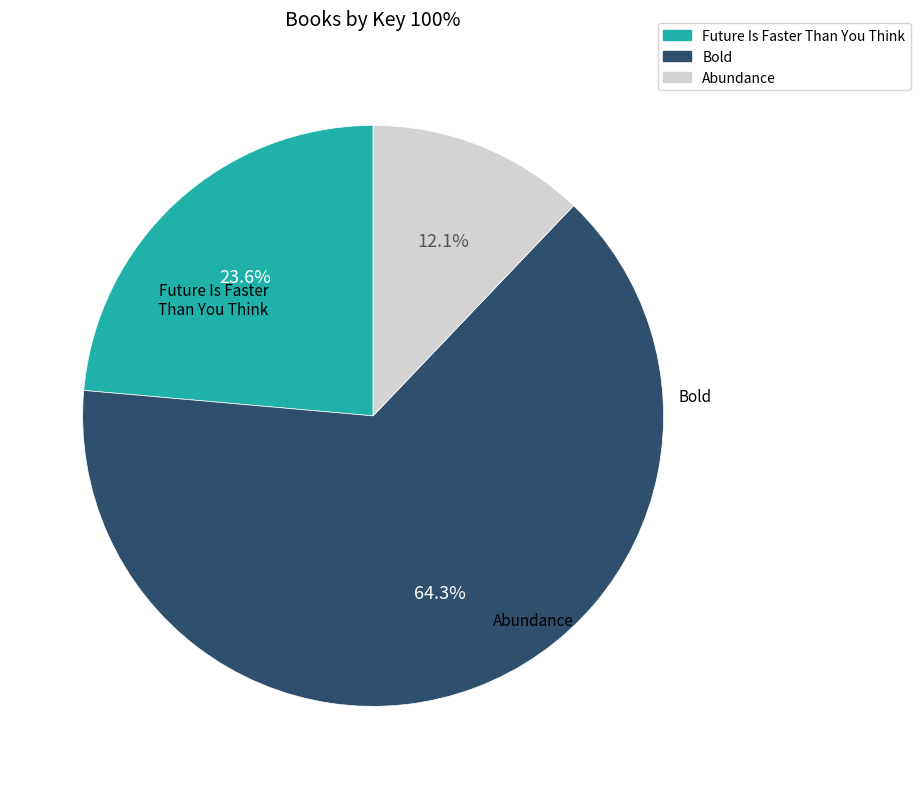

How much of the chart is everything except Abundance?

87.9%